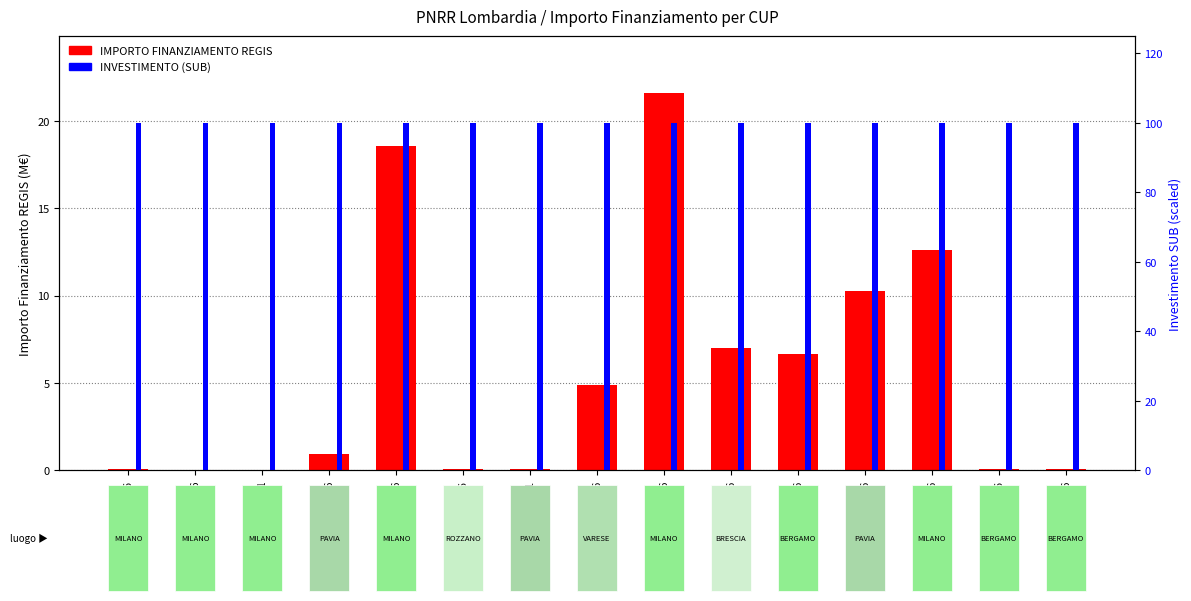

True or false: IMPORTO FINANZIAMENTO REGIS has a value of 10.2 at F87G20000190006.

False